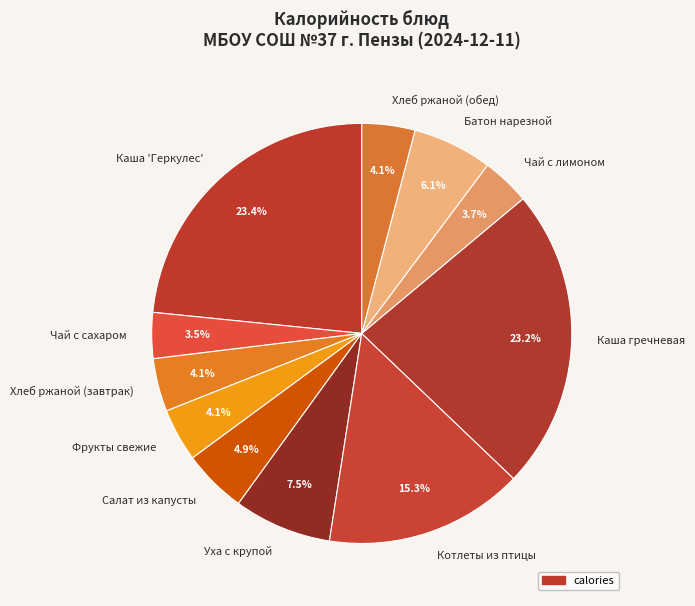

How many slices are in this pie chart?

11